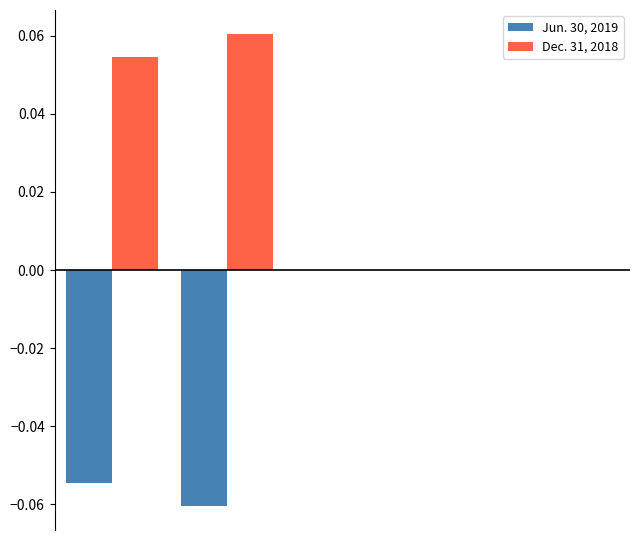

Count the number of data series in this chart.

2